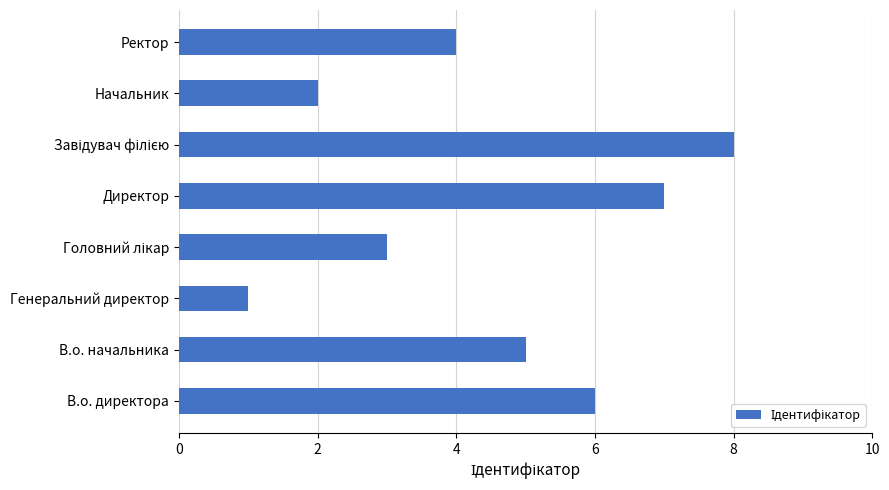

What is the approximate value at Ректор?

4